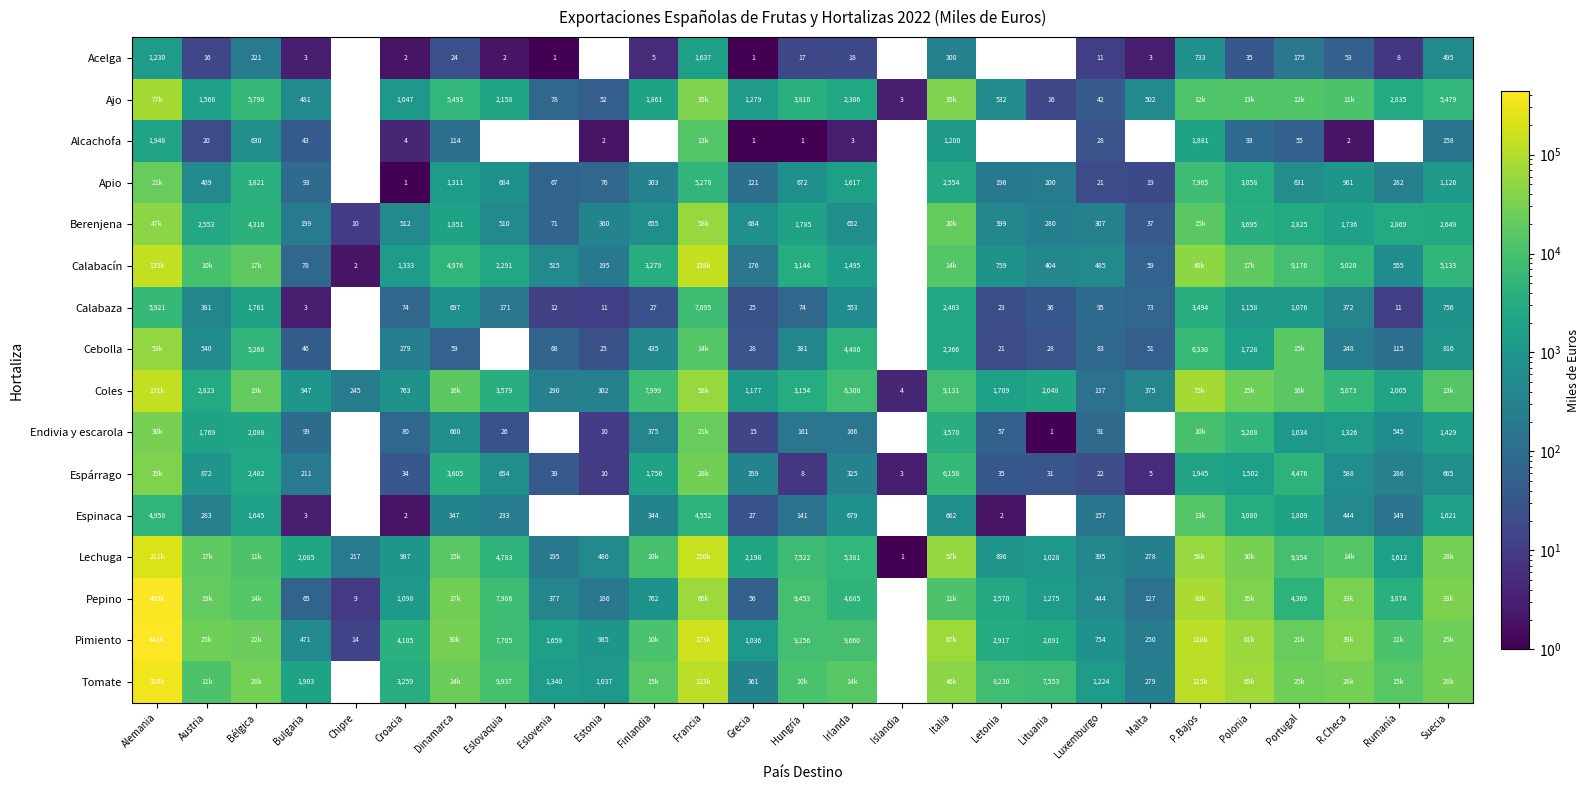

What is the sum of the Berenjena values at Estonia and Grecia?

1044